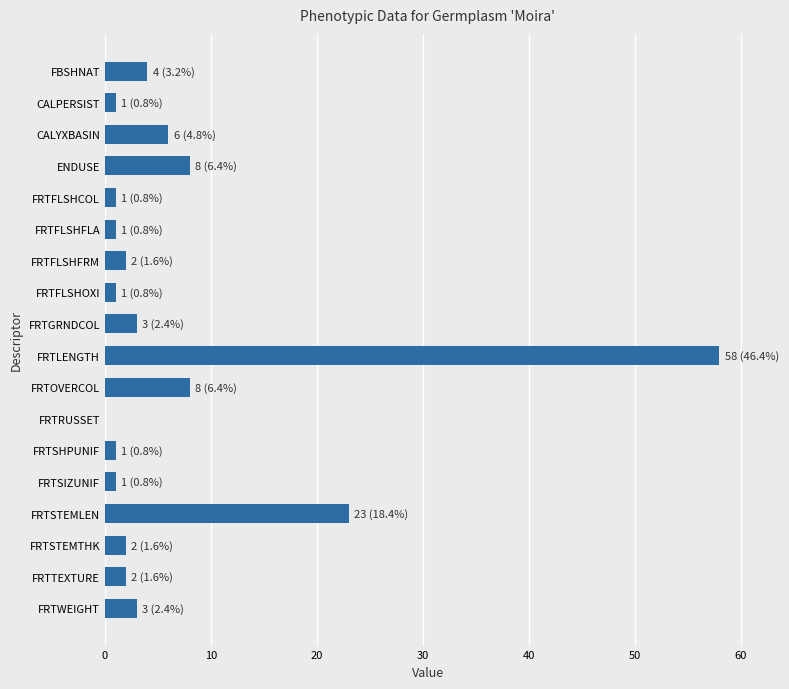

What is the sum of all values?

125